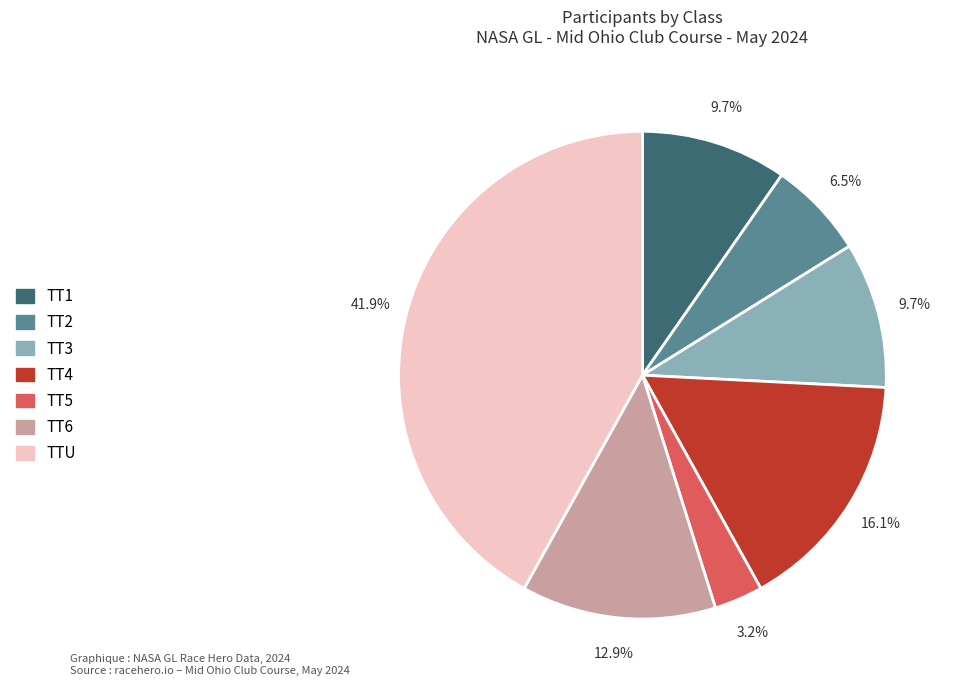

To the nearest percent, what is the difference between the largest and smallest slice percentages?

39%